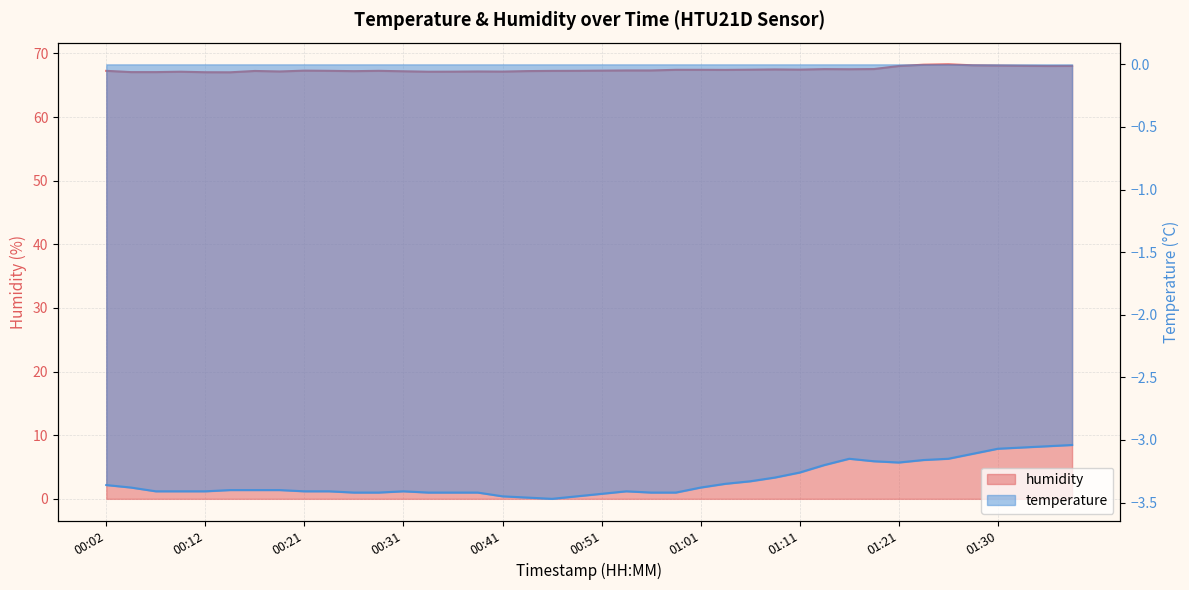

What is the sum of the values at 01:30 and 00:19?

135.3